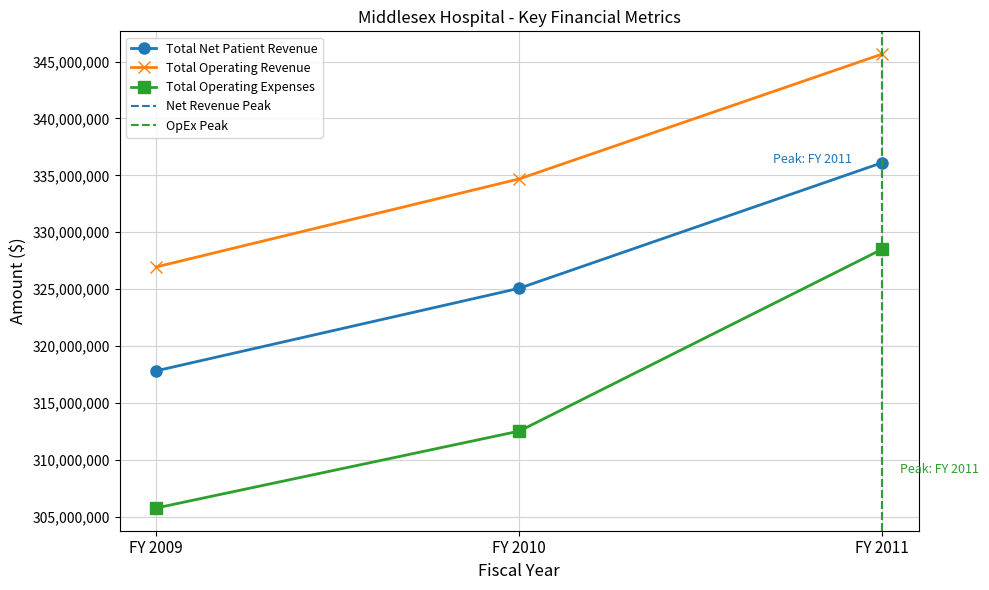

What is the total value across all series at FY 2009?

950525411